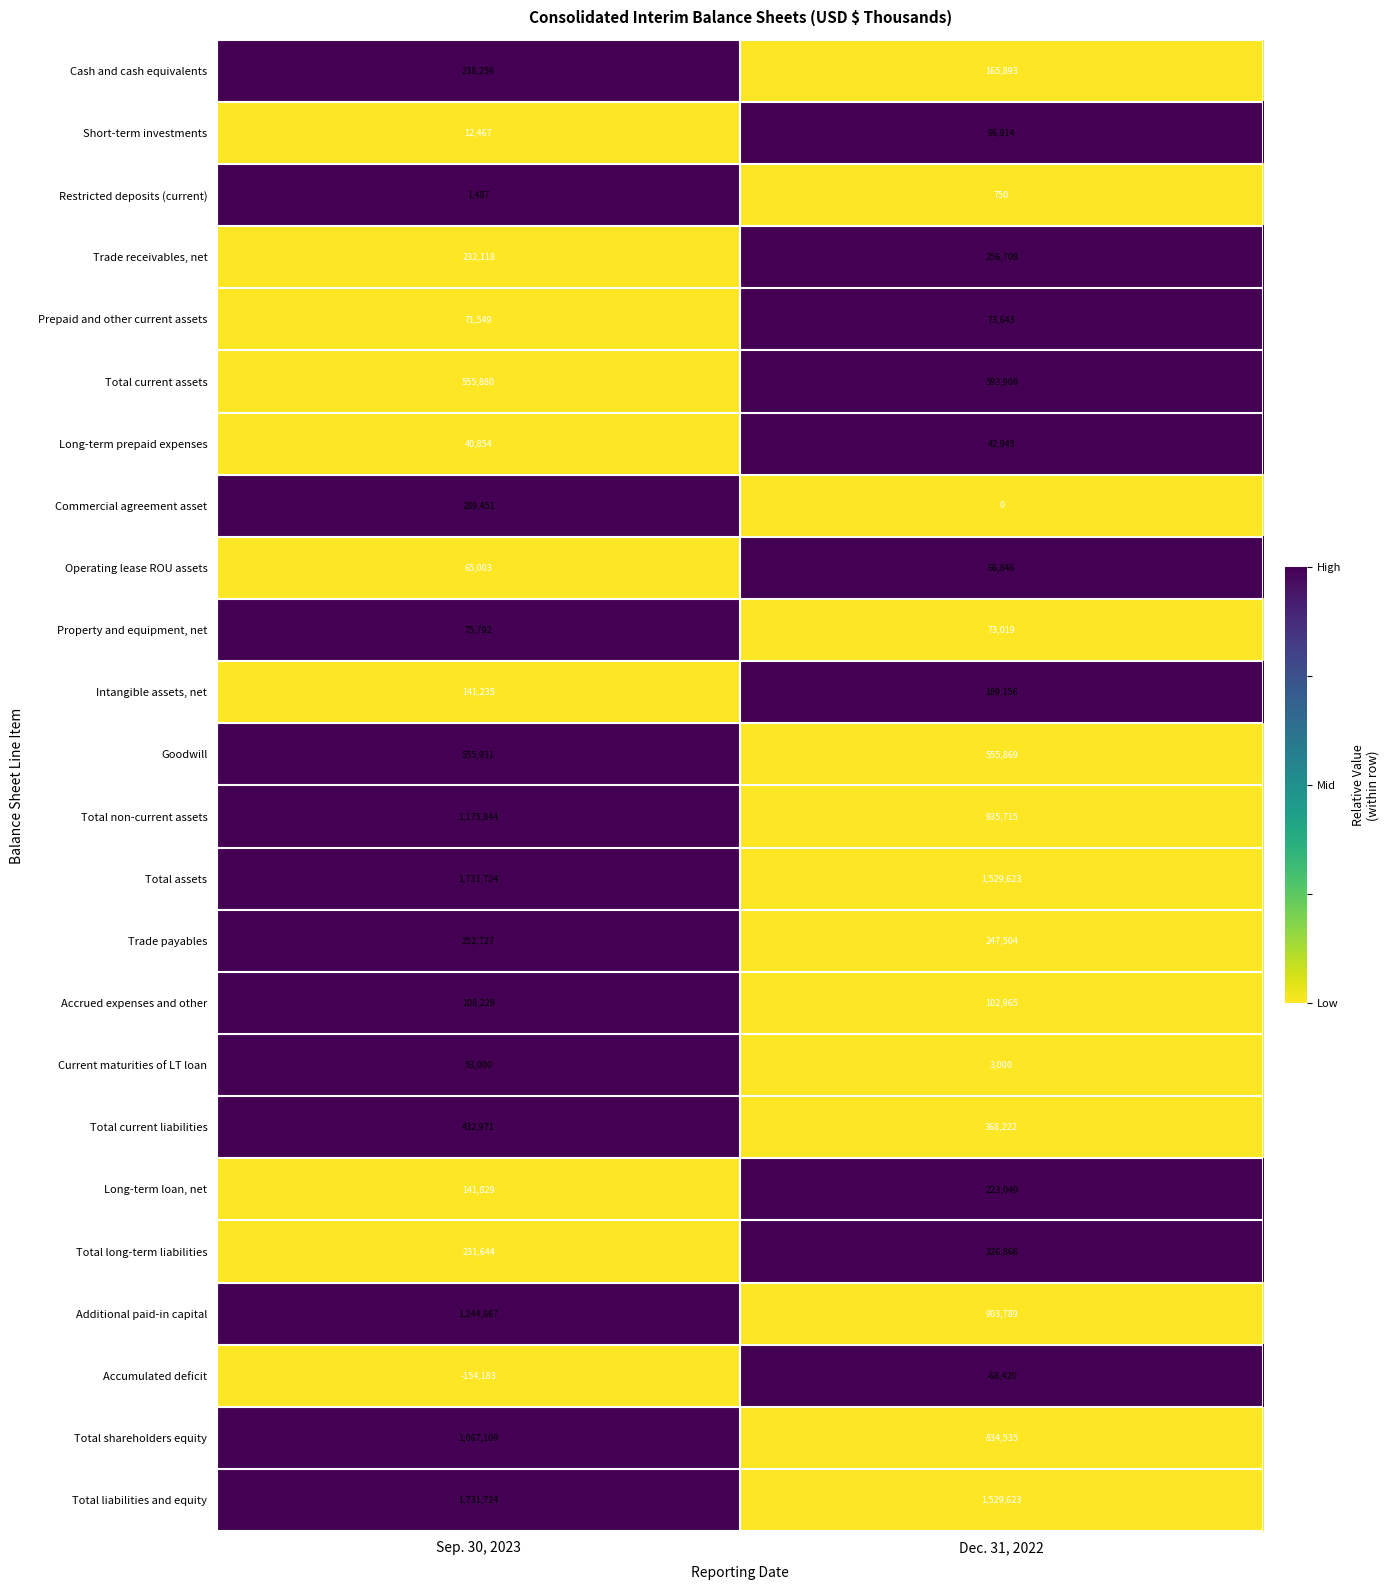

True or false: Trade receivables, net has a value of 101370 at Sep. 30, 2023.

False